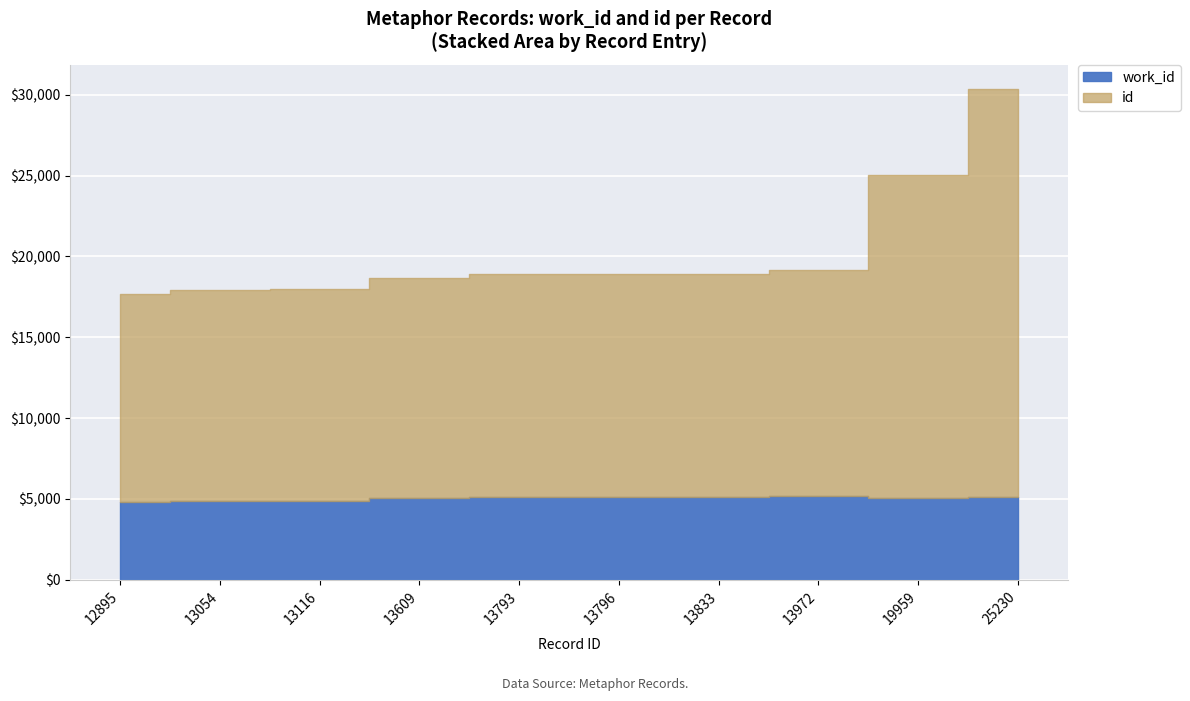

True or false: id and work_id cross at least once.

False